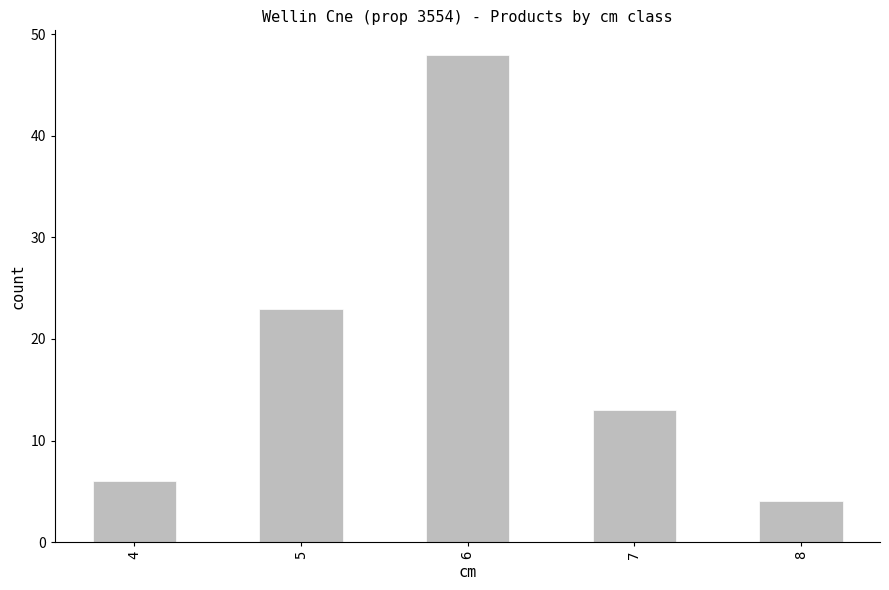

Reading right to left, list all the values displayed in this chart.

8=4	7=13	6=48	5=23	4=6